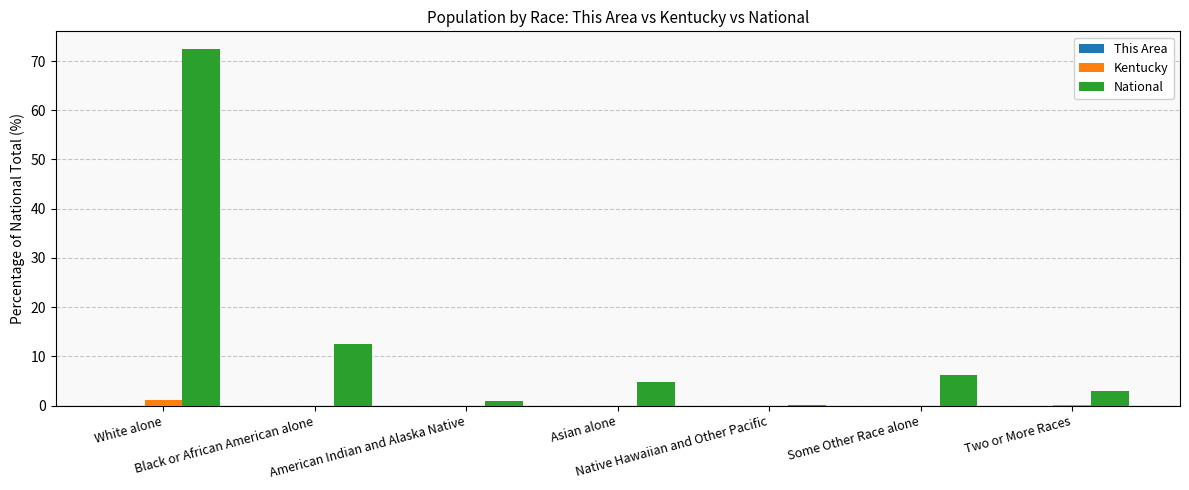

Which series has the largest total across all categories?

National